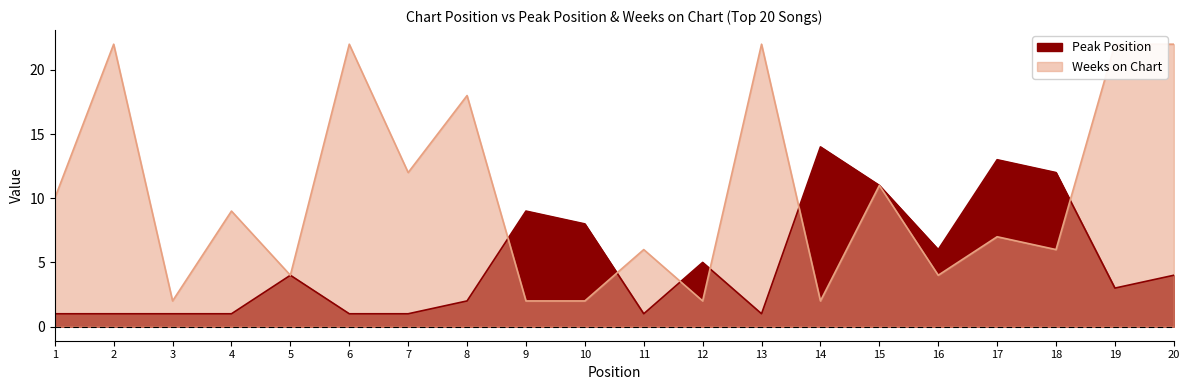

List the series in order of their overall mean, highest first.

Weeks on Chart, Peak Position